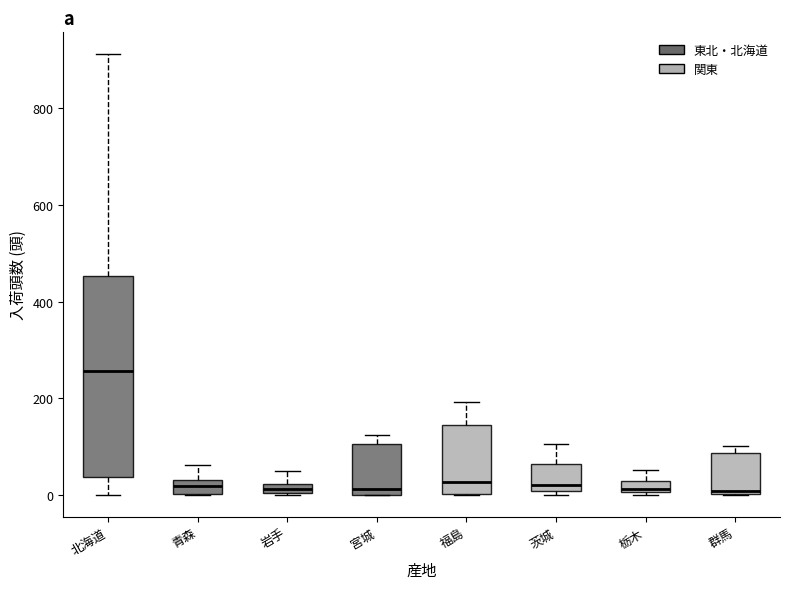

Where does the upper whisker of the box for 岩手 end on the y-axis? The values are not printed on the chart, so give them approximately, as read against the axis.

60